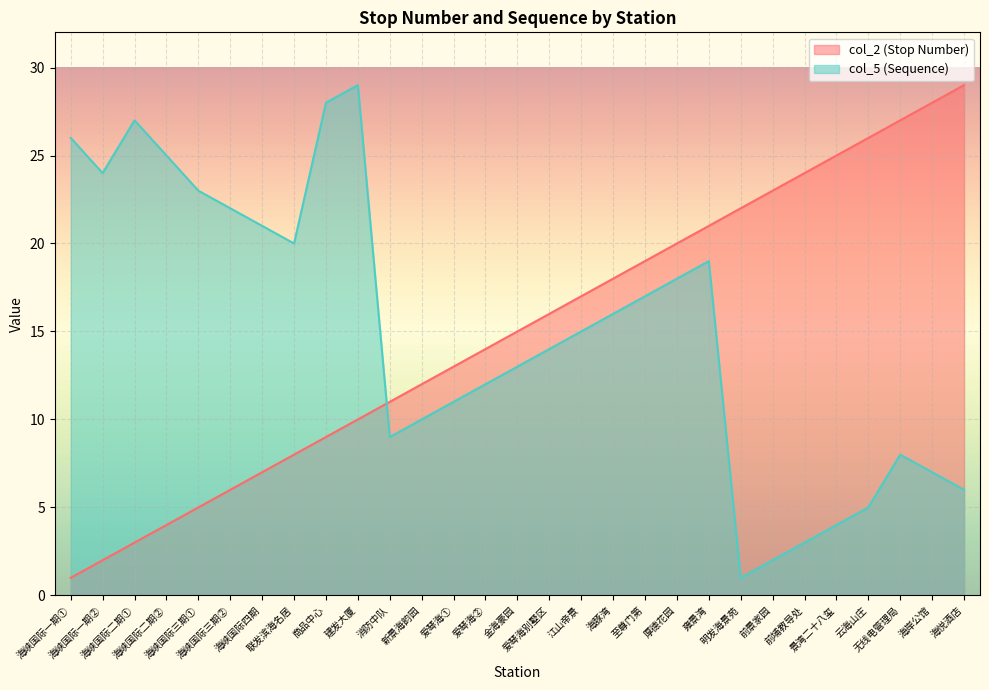

At 至尊门第, list the series in order from smallest to largest.

col_5 (Sequence), col_2 (Stop Number)